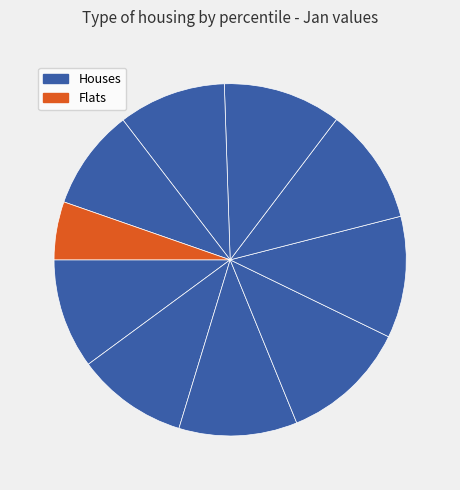

Count the number of slices in the pie.

10